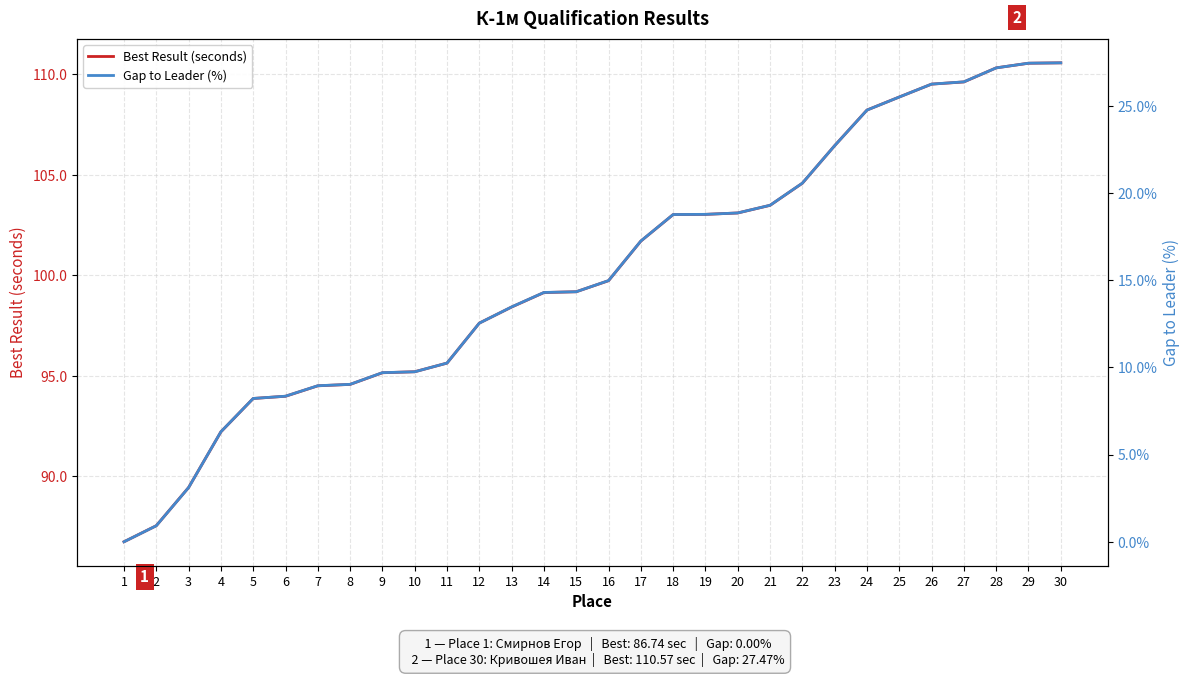

At which label does Gap to Leader (%) first exceed 14?

14